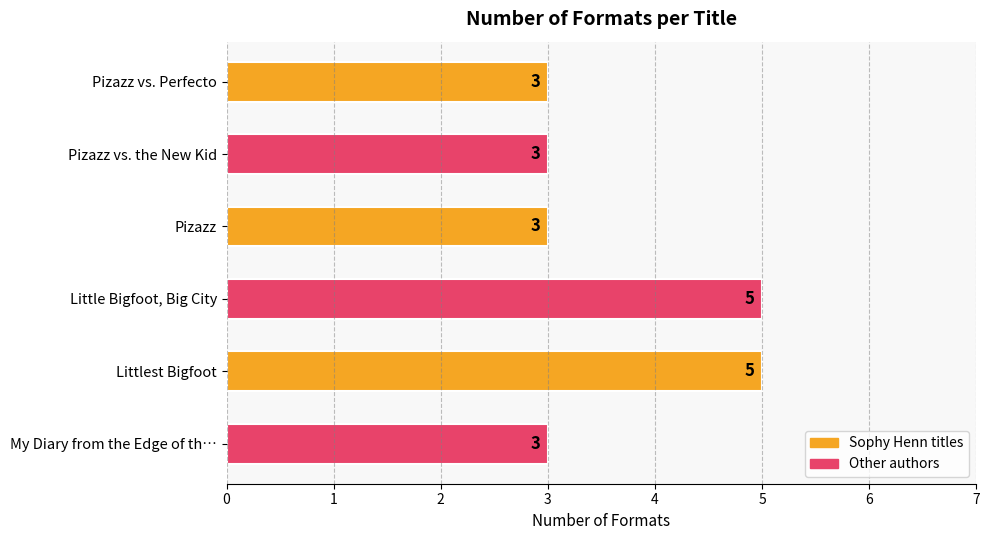

What is the minimum value shown in the chart?

3